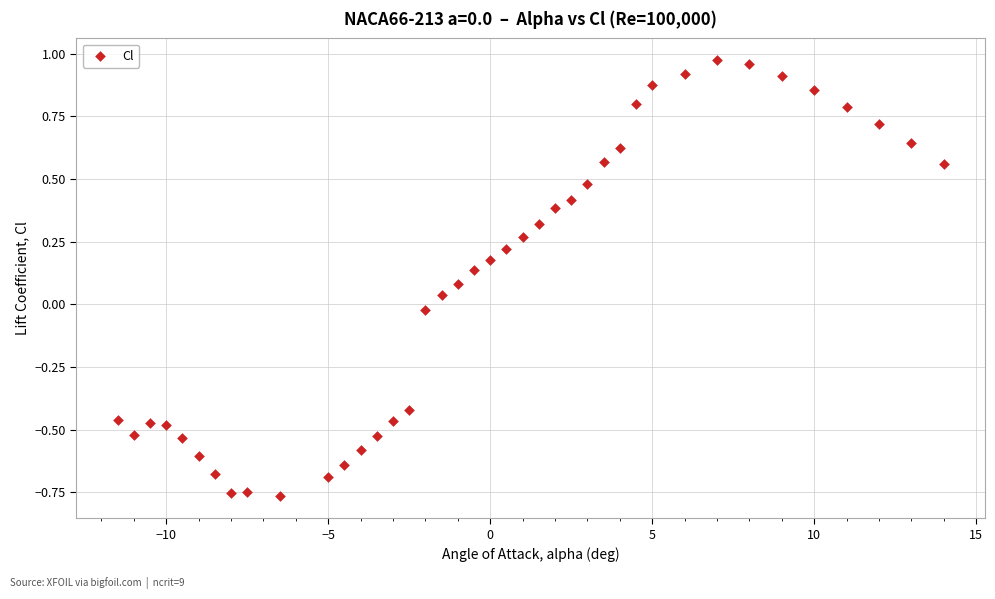

What is the range of Y values (max minus min)?

1.7